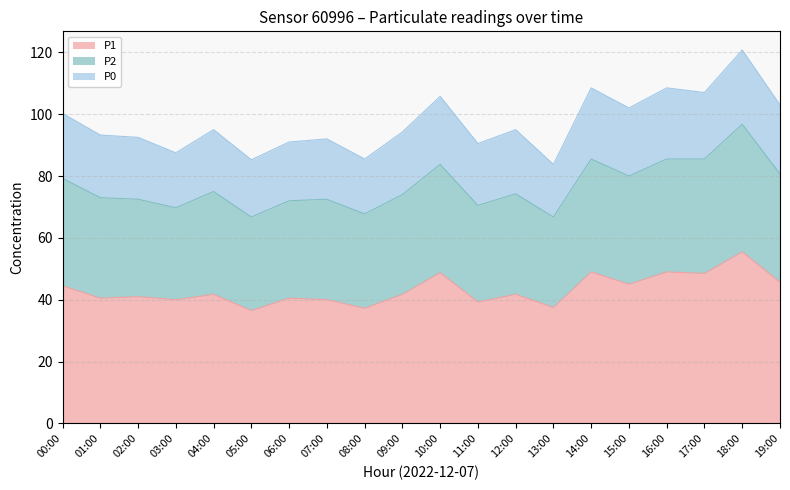

True or false: P1 has a value of 41.8 at 04:00.

True